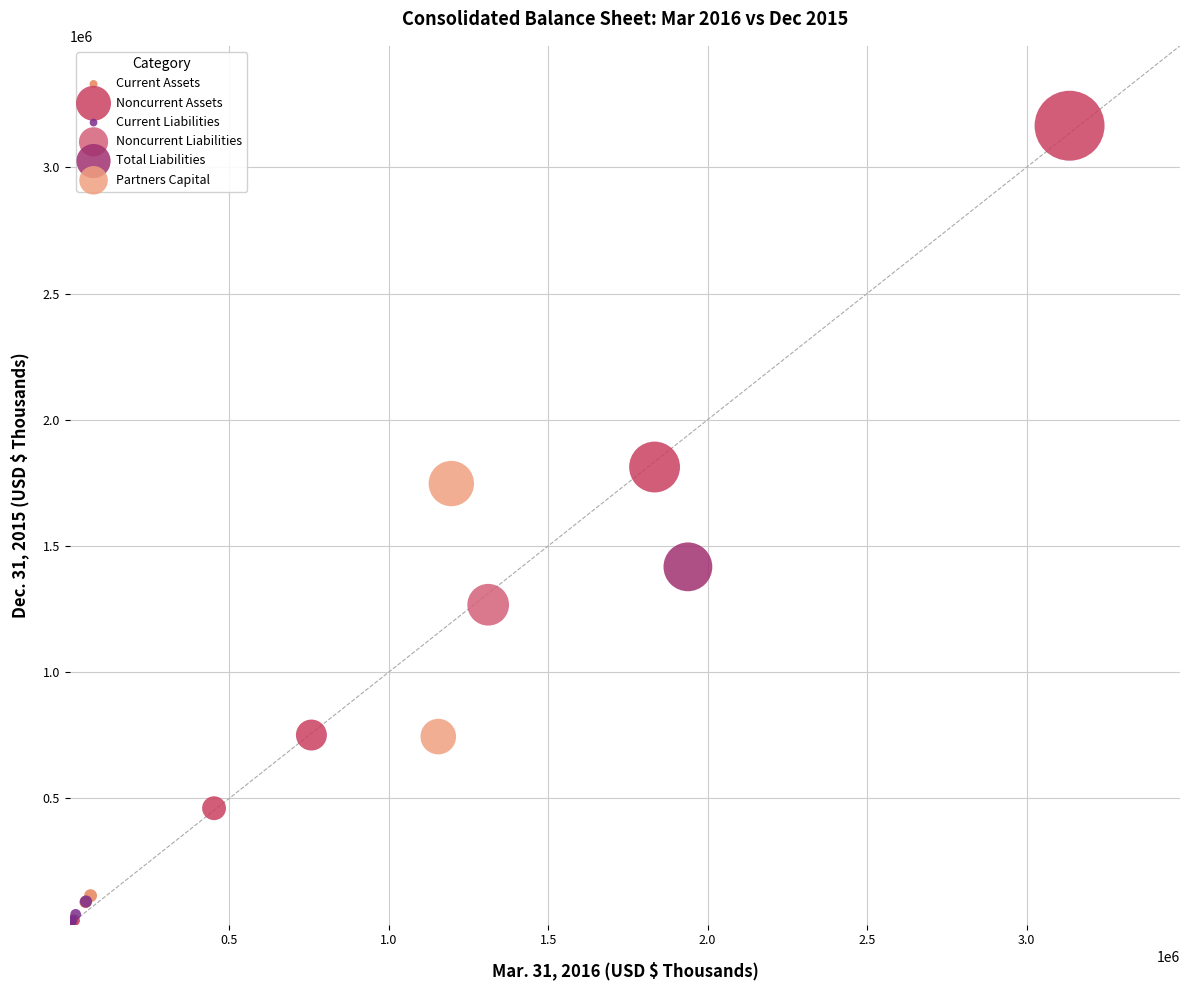

What are all the series names shown in the legend?

Current Assets, Noncurrent Assets, Current Liabilities, Noncurrent Liabilities, Total Liabilities, Partners Capital